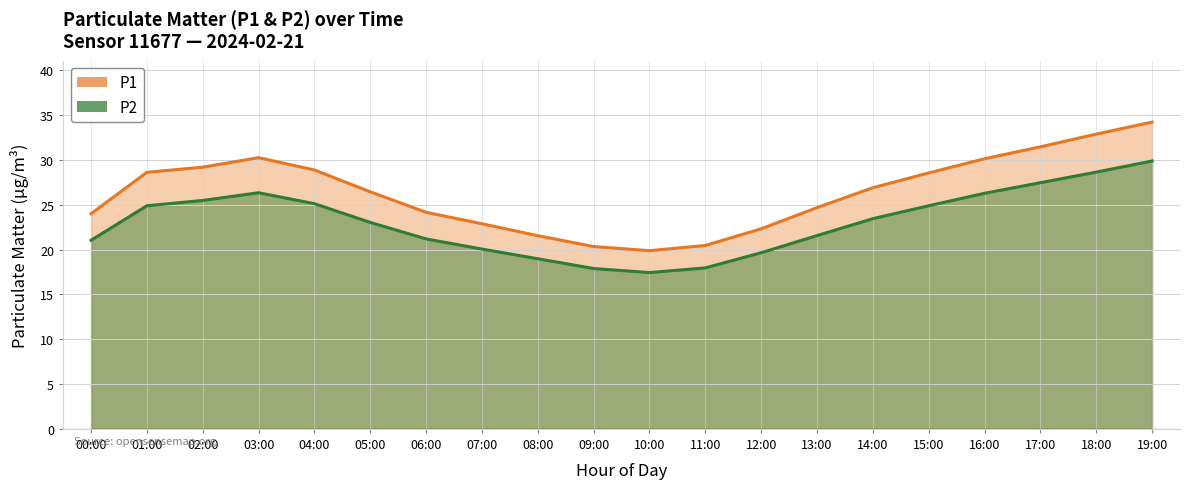

What is the average value of the P2 series?

23.1